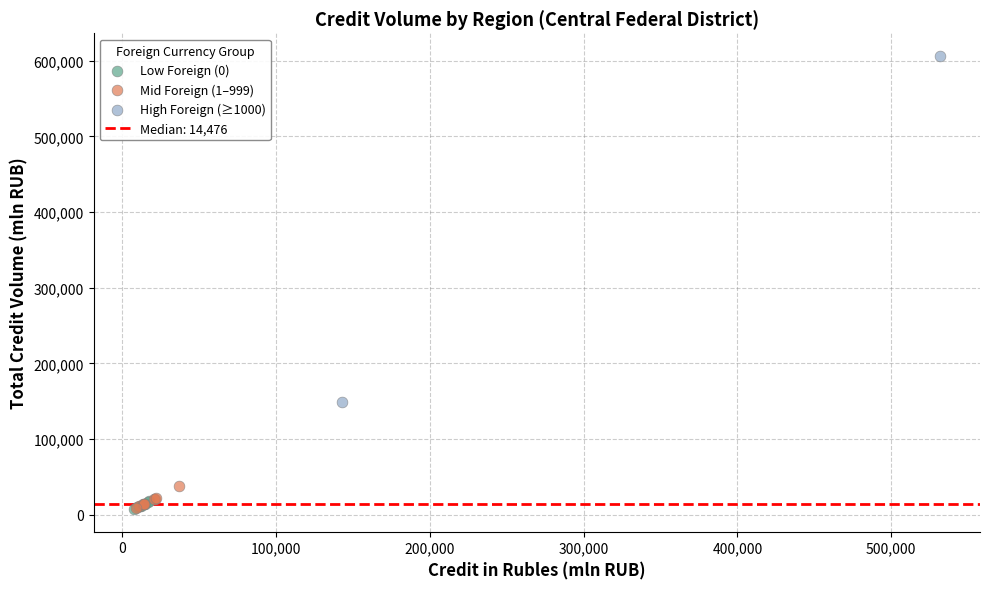

Which series has the widest spread of Y values?

High Foreign (≥1000)